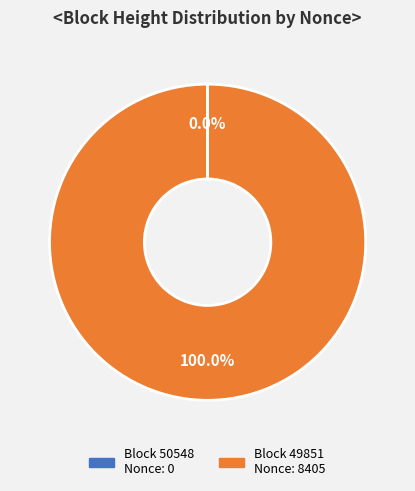

Does any single category account for the majority?

Yes